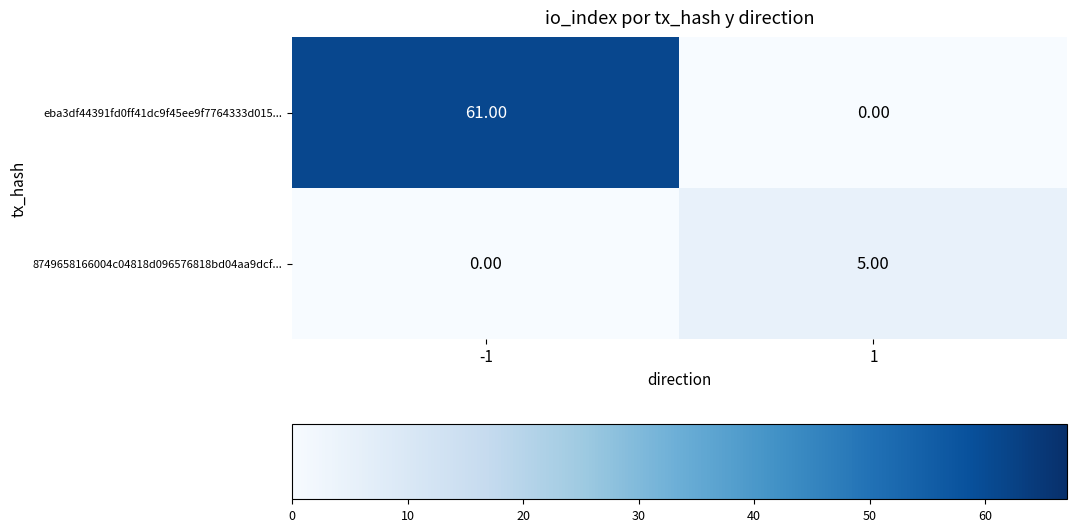

What is the sum of all eba3df44391fd0ff41dc9f45ee9f7764333d015... values?

61